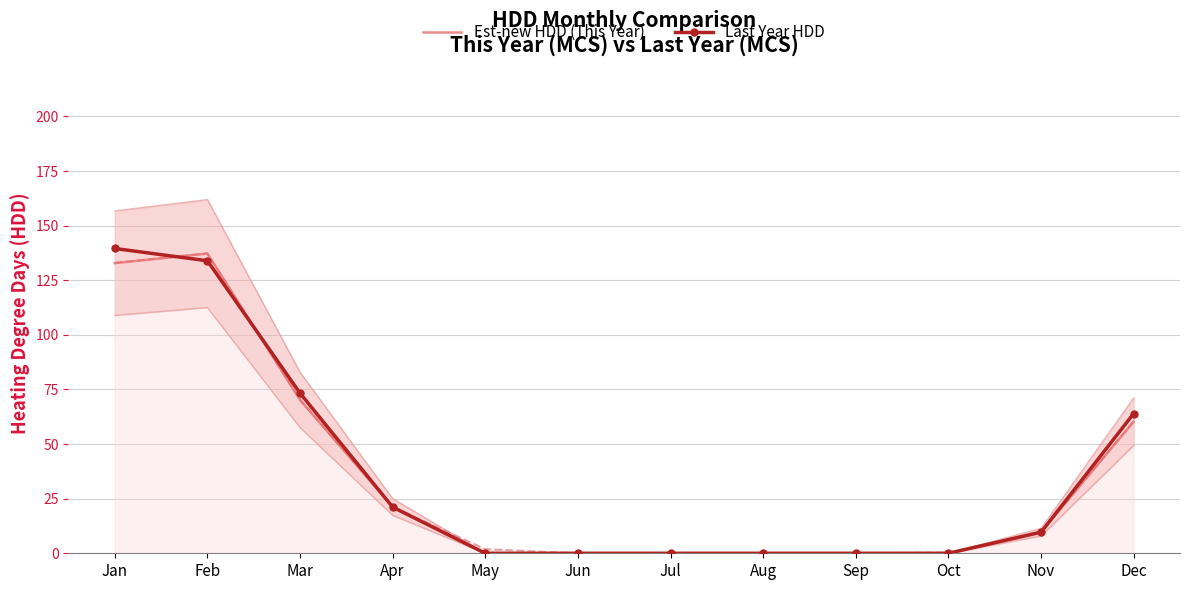

What is the difference between the maximum and minimum values in the Last Year HDD series?

139.5